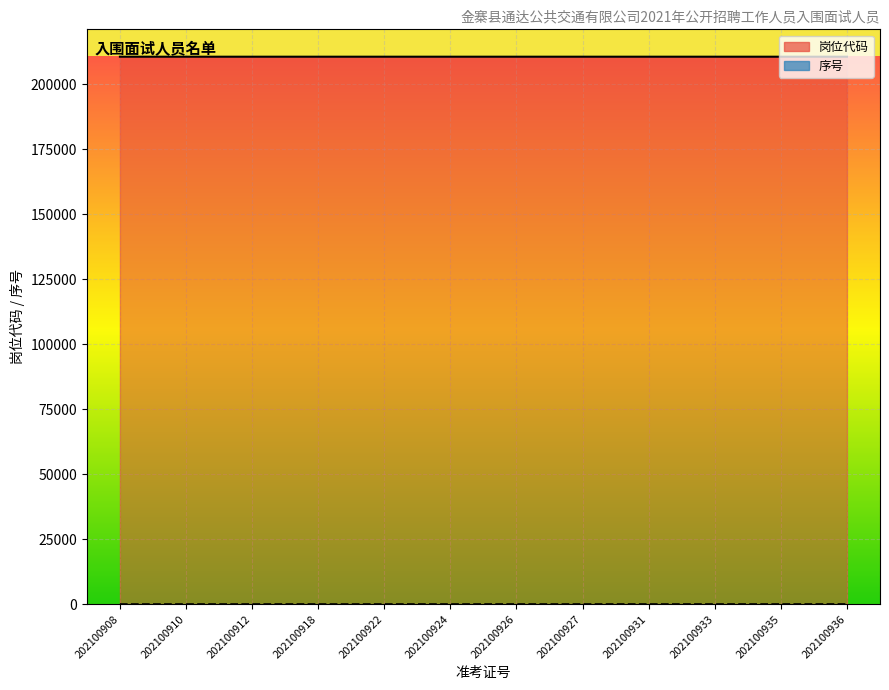

What are all the series names shown in the legend?

岗位代码, 序号